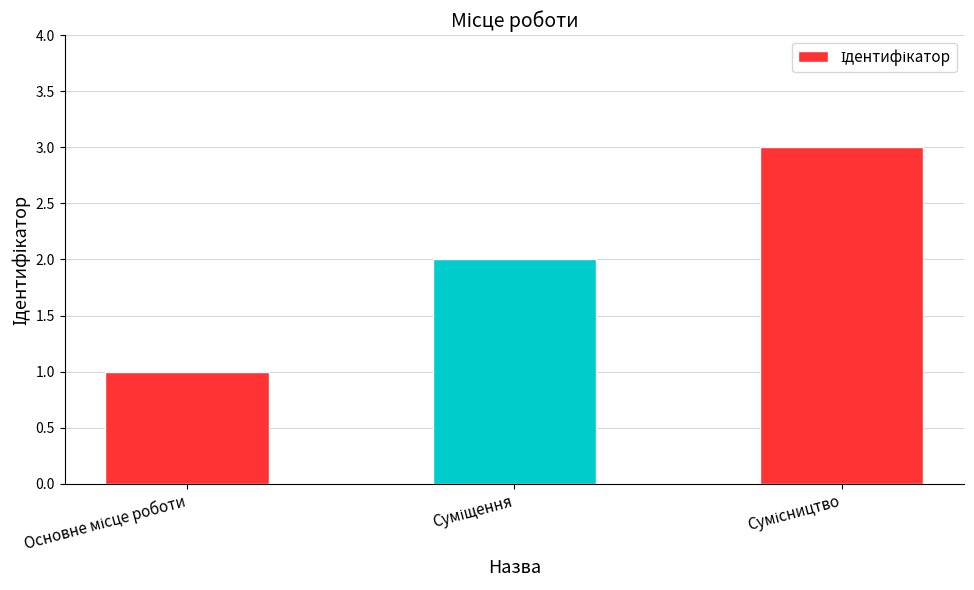

How many series are shown in this chart?

1